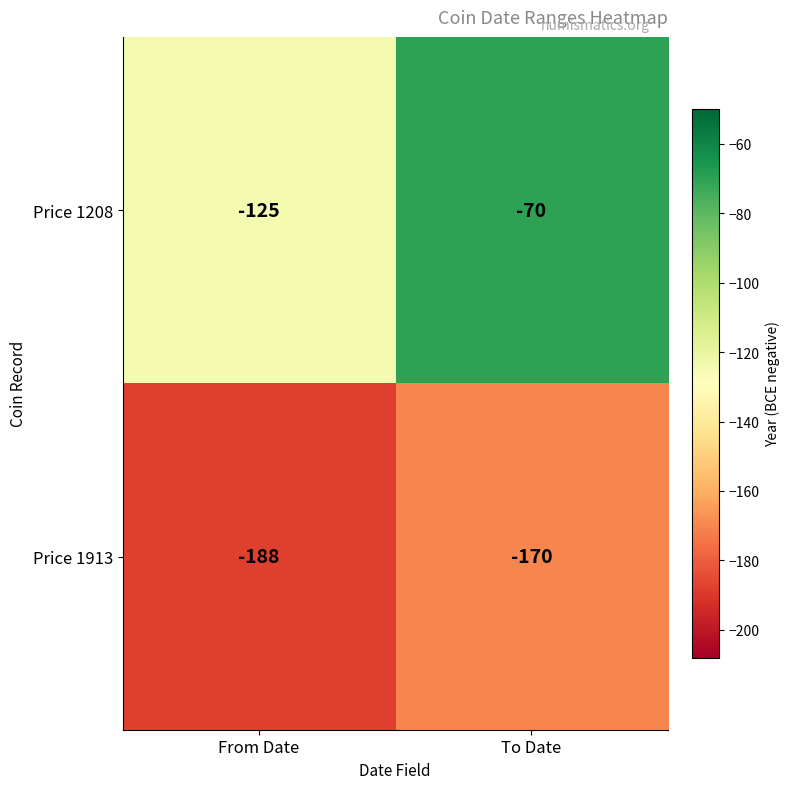

True or false: Price 1208 has a value of -120 at To Date.

False